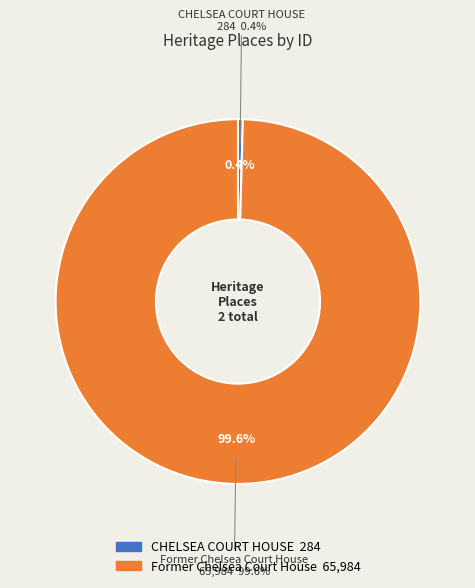

The Former Chelsea Court House slice represents 99% of the pie. True or false?

False